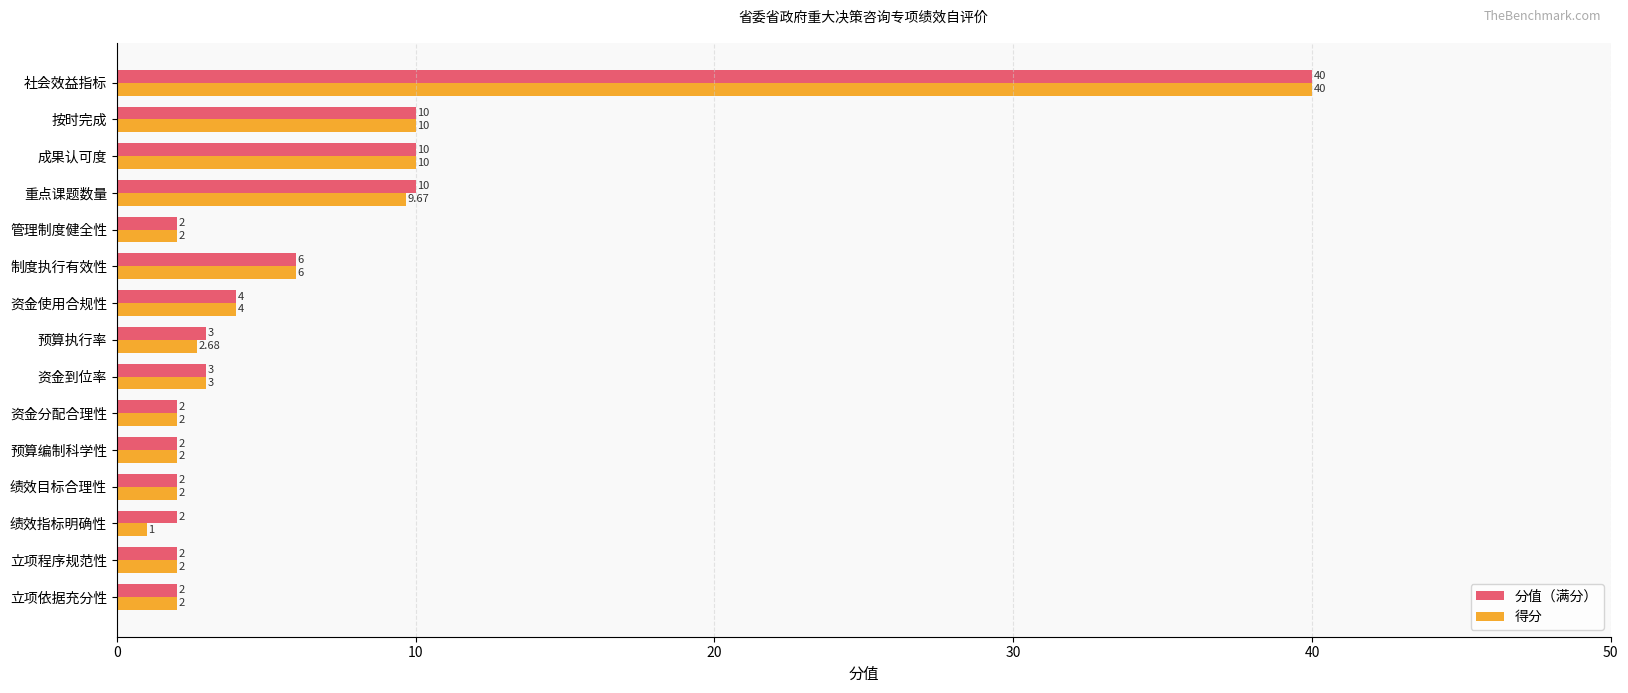

What is the highest value of the 分值（满分） series?

40.0